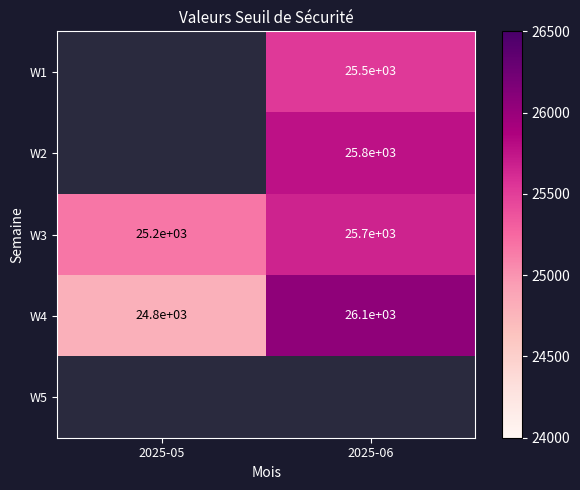

Which has a higher value, 2025-05 or 2025-06?

2025-06